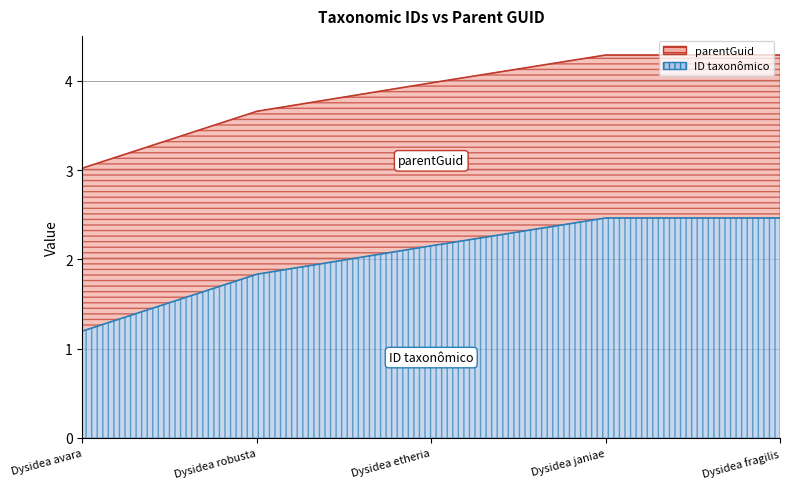

True or false: the data shows 0.9 at Dysidea robusta.

False